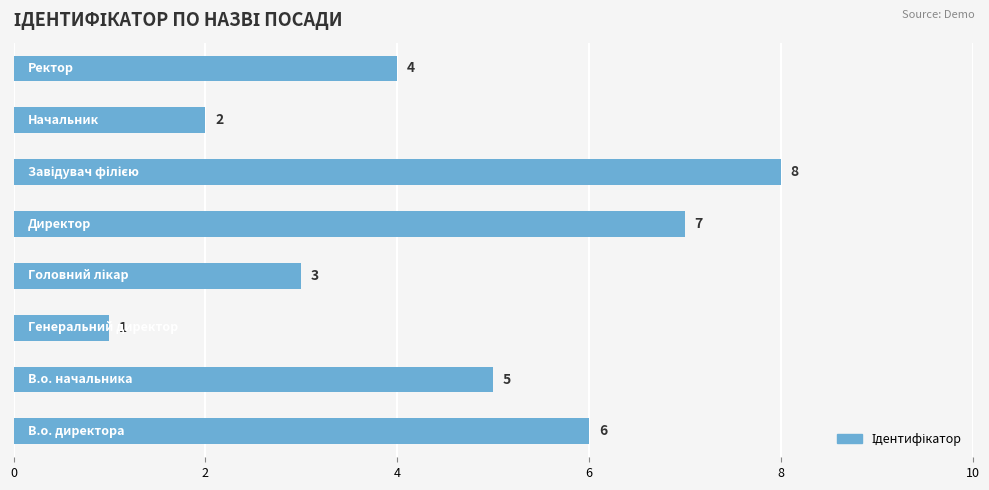

What is the greatest value displayed?

8